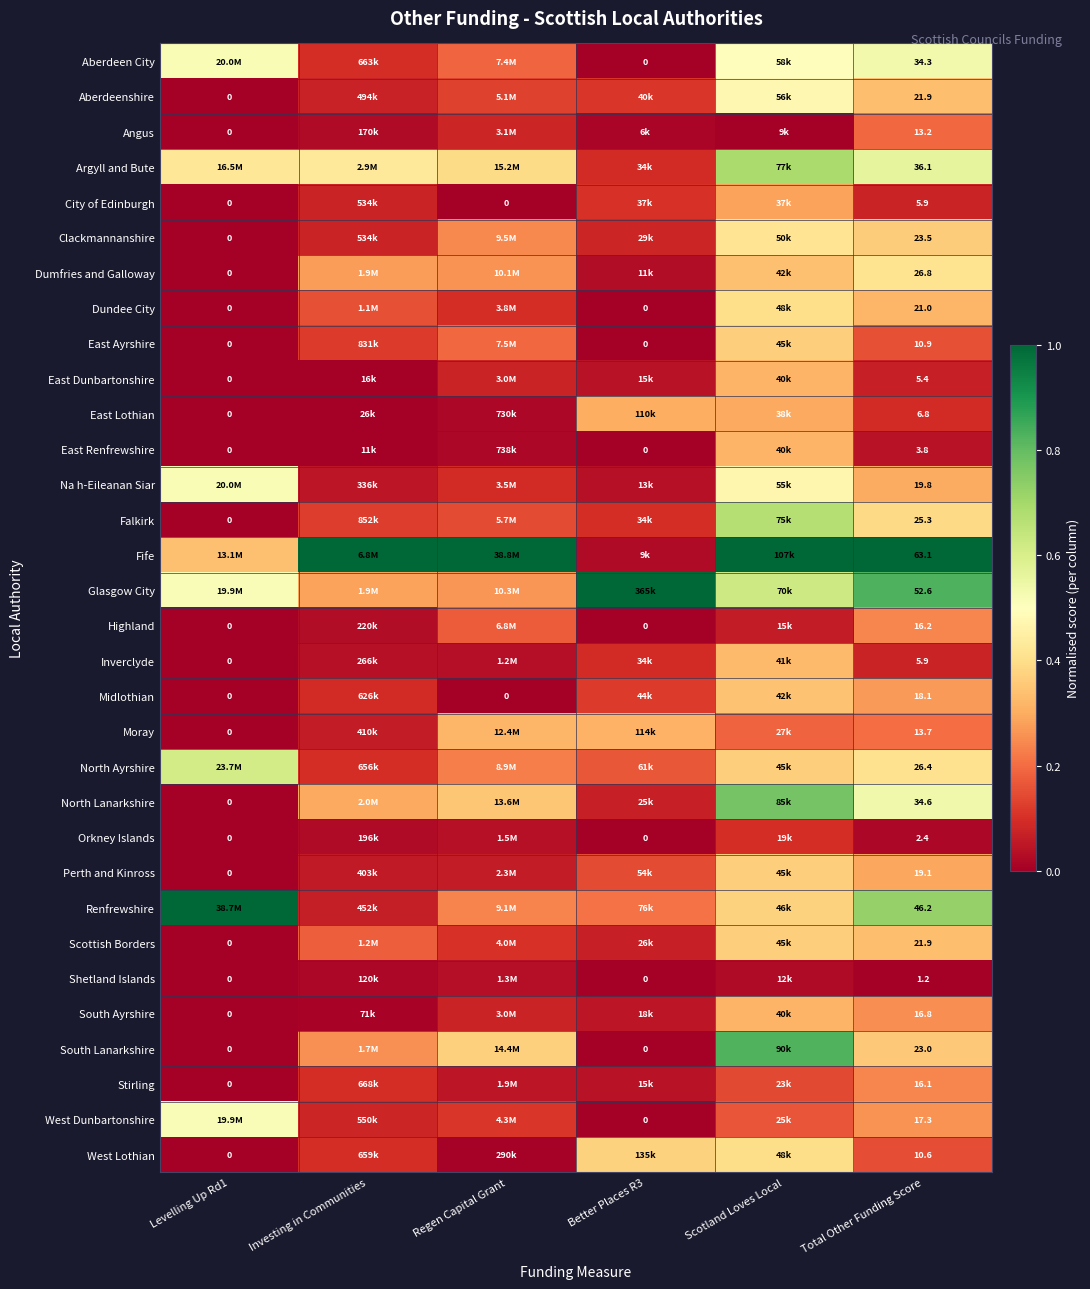

Which has a higher value, Better Places R3 or Scotland Loves Local?

Scotland Loves Local